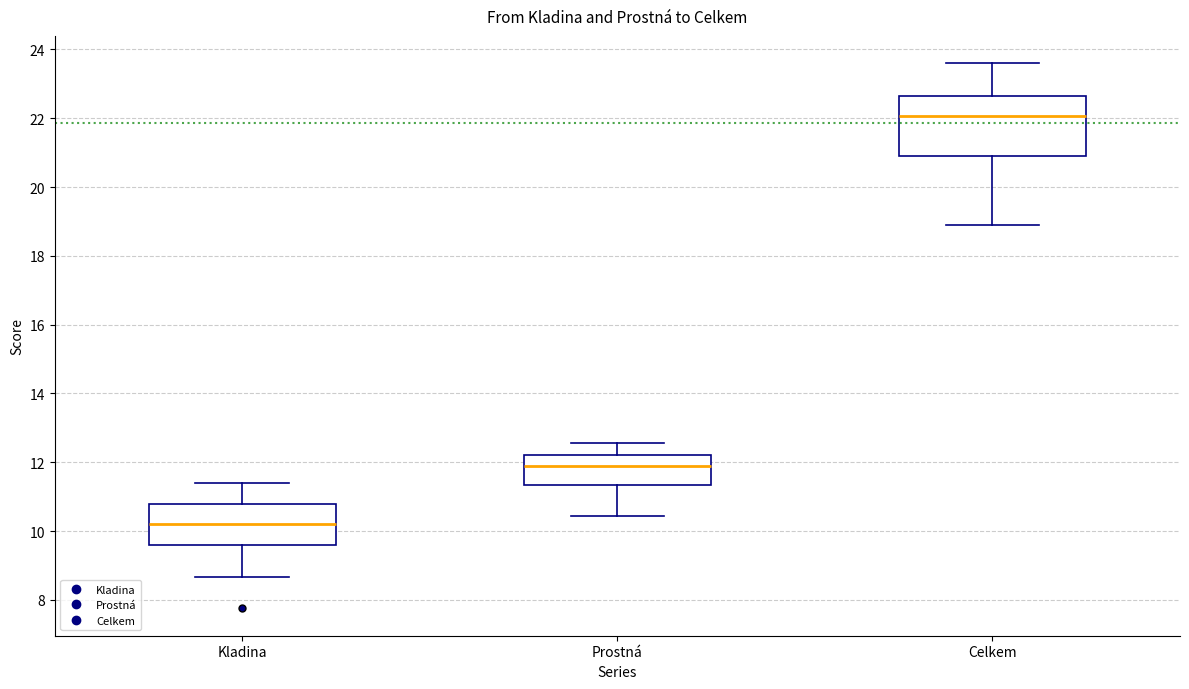

Which box is the tallest, from its lower edge to its upper edge?

Celkem